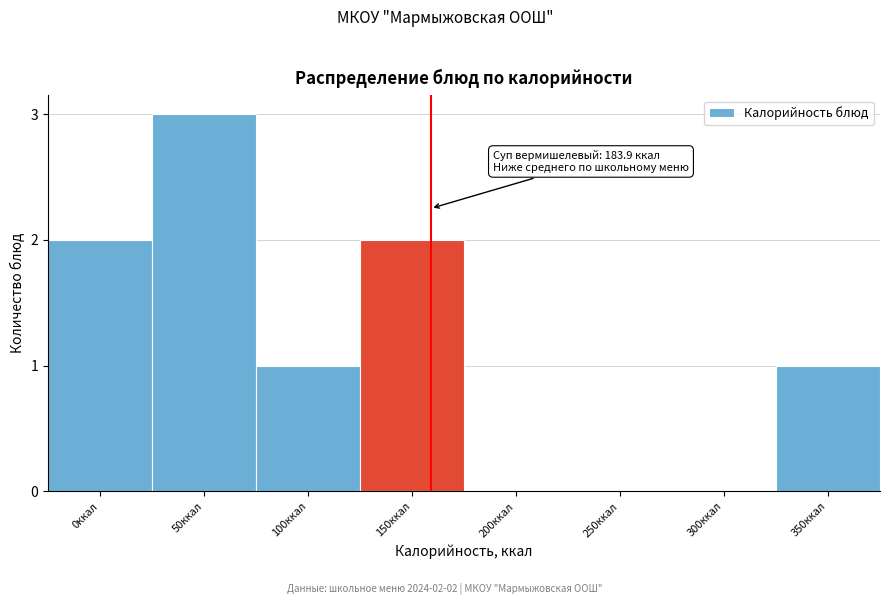

Reading left to right, transcribe all the data shown in this chart.

0ккал=2	50ккал=3	100ккал=1	150ккал=2	200ккал=0	250ккал=0	300ккал=0	350ккал=1